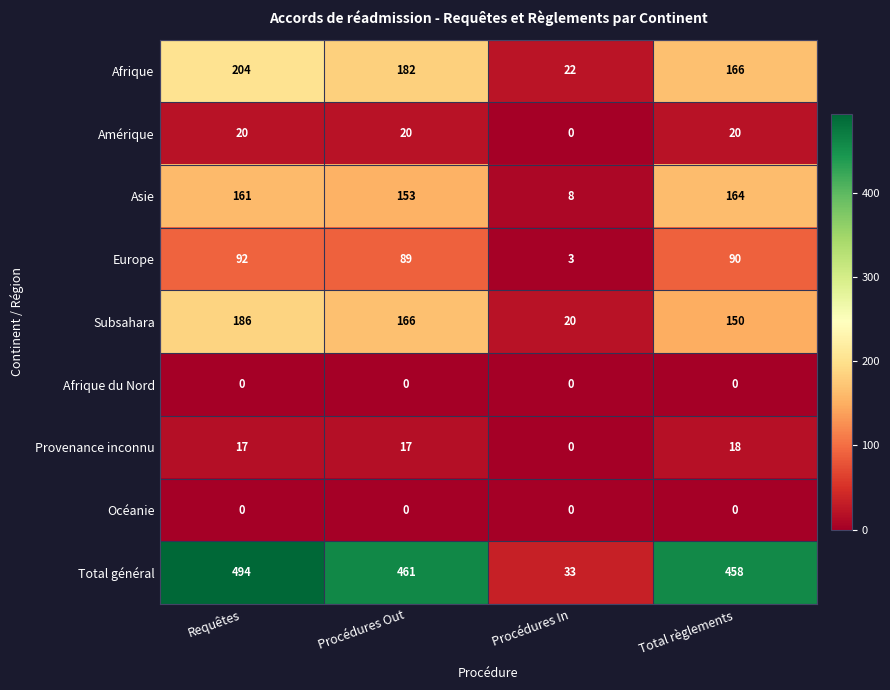

True or false: Subsahara has a value of 20 at Procédures In.

True